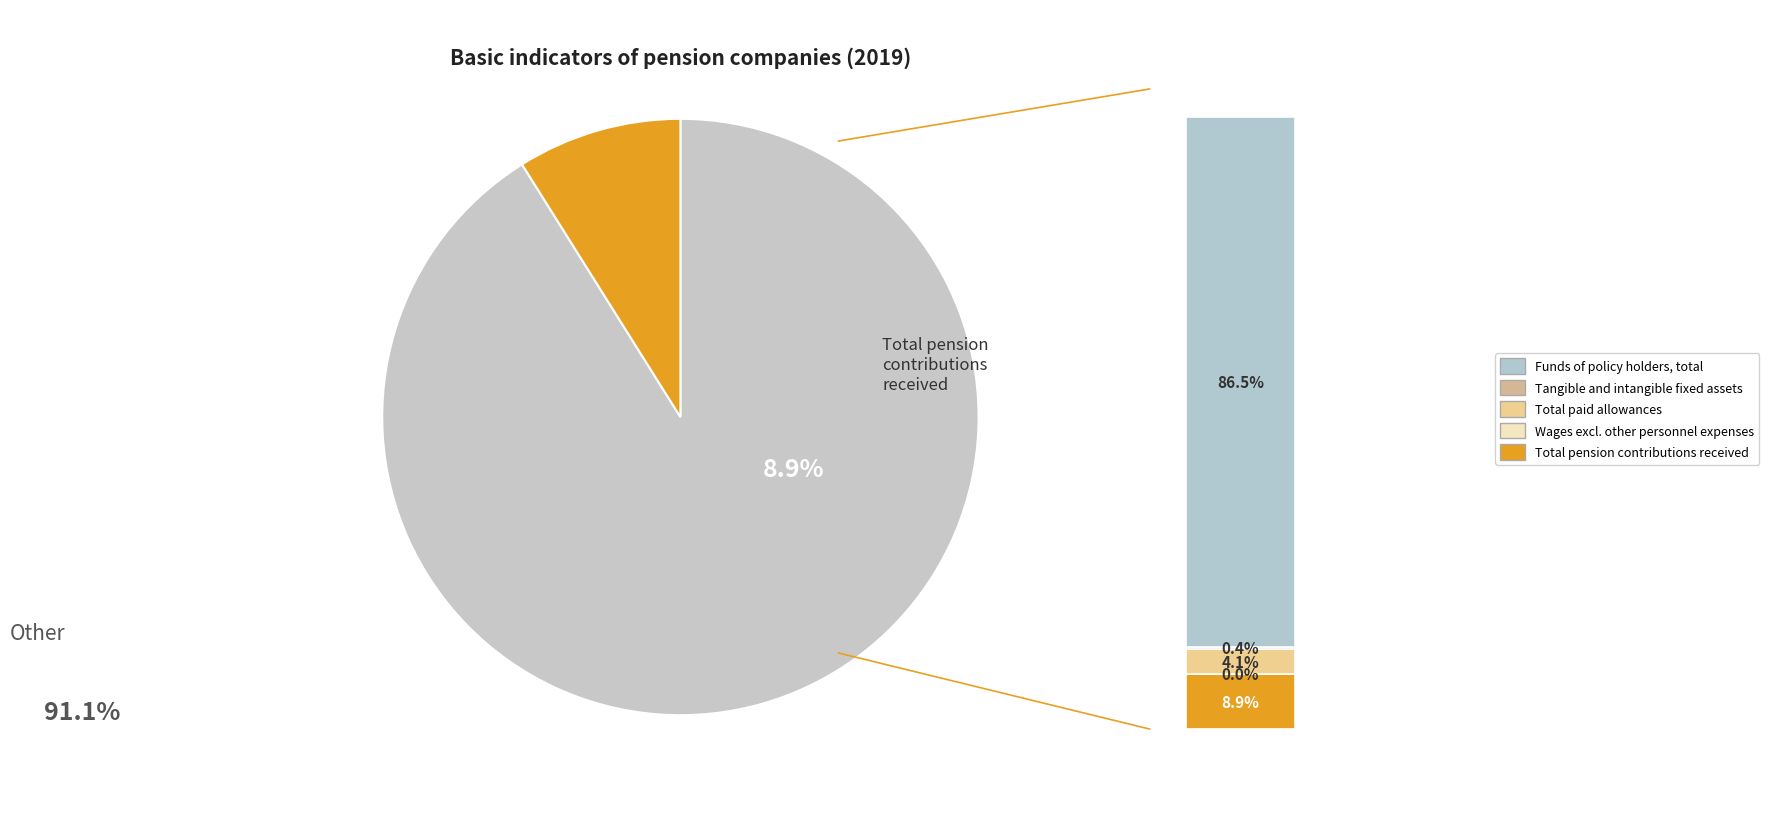

Do Funds of policy holders, total and Total pension contributions received together represent more than half of the pie?

Yes